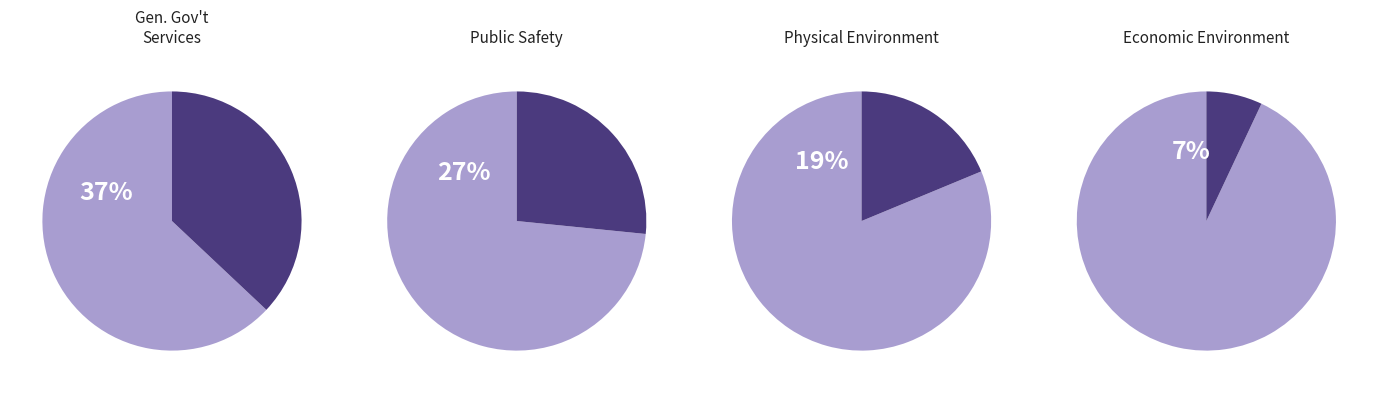

How many slices are in this pie chart?

8